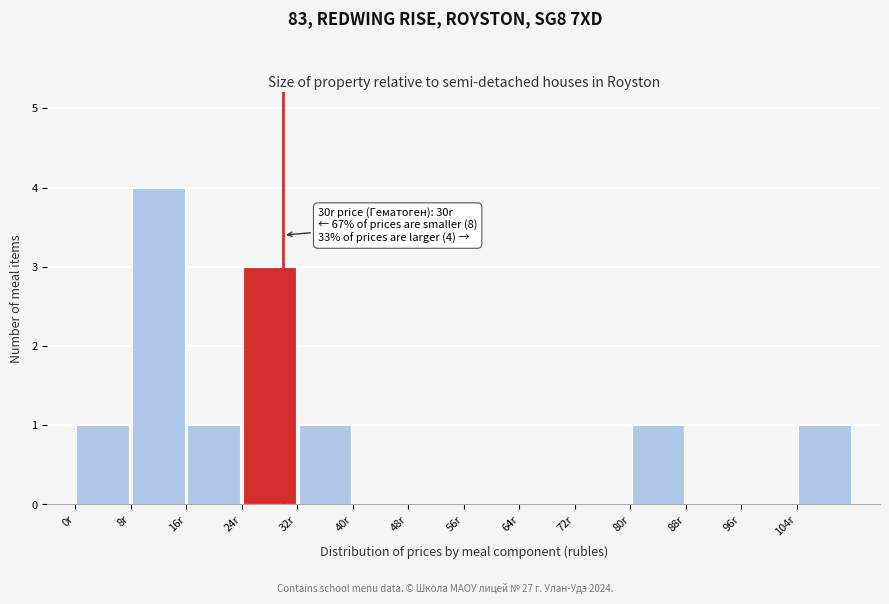

Over which range of the x-axis is the bar tallest?

8 to 16